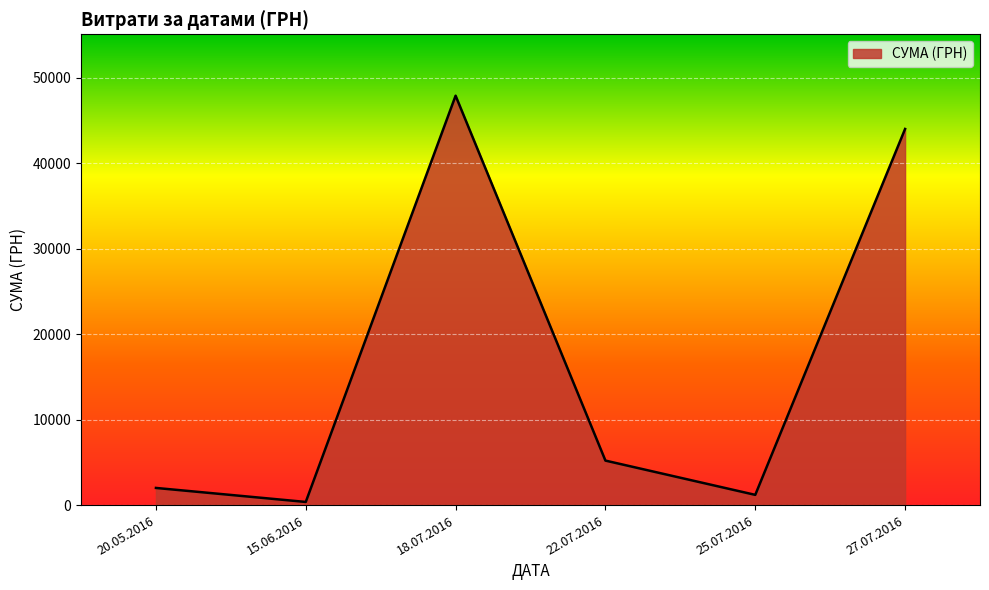

At which category does the chart reach its peak across all series?

18.07.2016